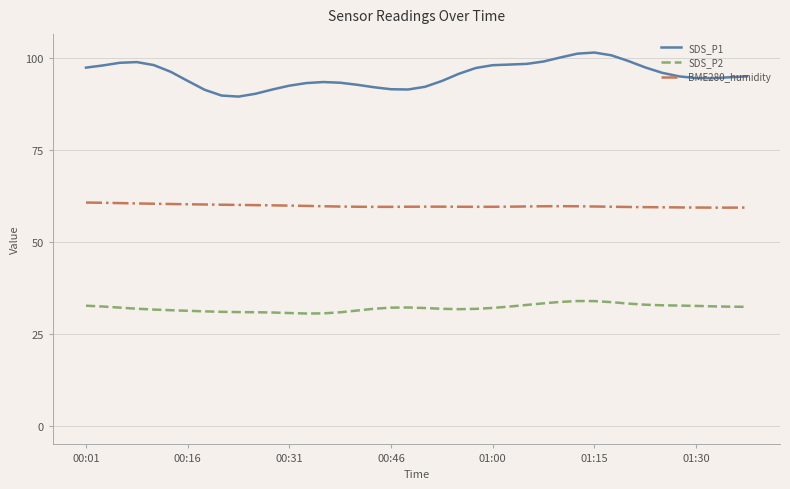

True or false: SDS_P2 has a value of 32.3 at 39.

True